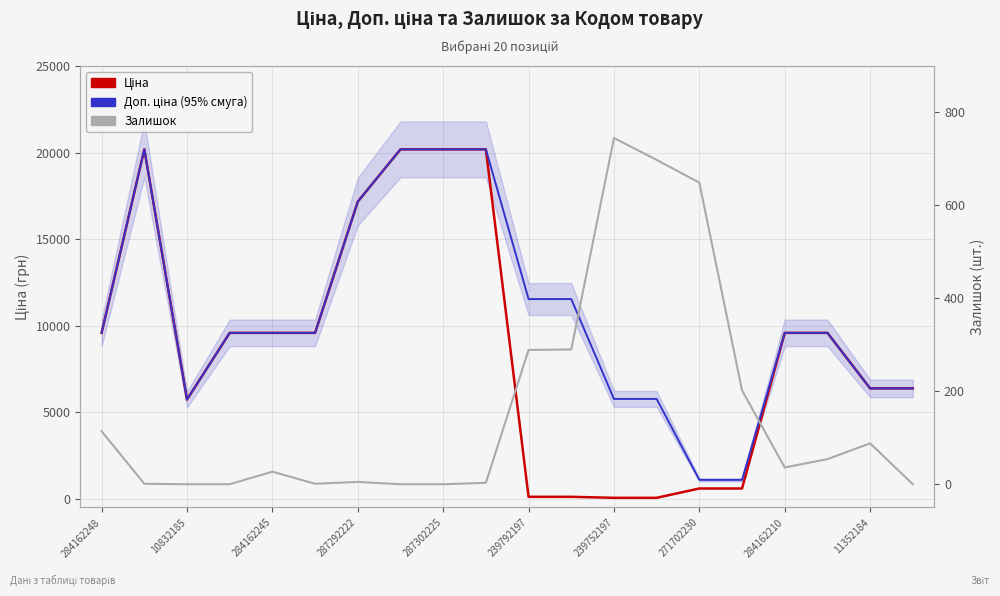

What is the difference between the second highest and minimum values in the Залишок series?

698.0